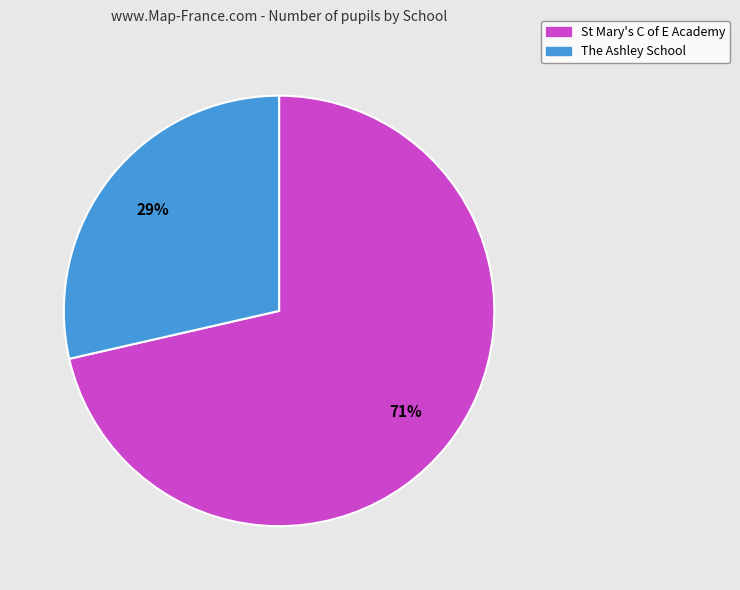

Is there a majority slice in this chart?

Yes